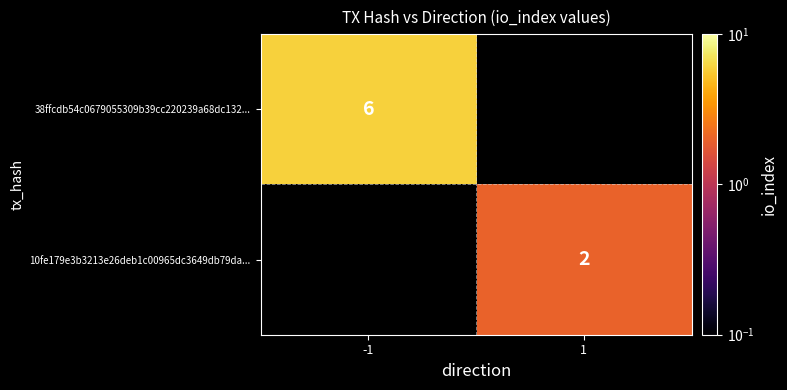

The value of 38ffcdb54c0679055309b39cc220239a68dc132... at -1 is 1.6. True or false?

False